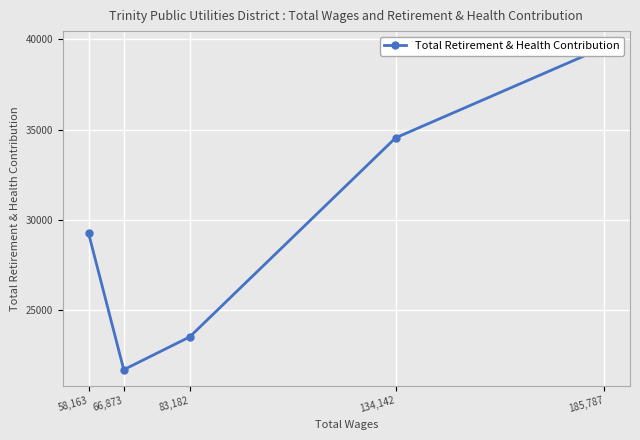

What is the ratio of the value at 58,163 to the value at 185,787?

0.7